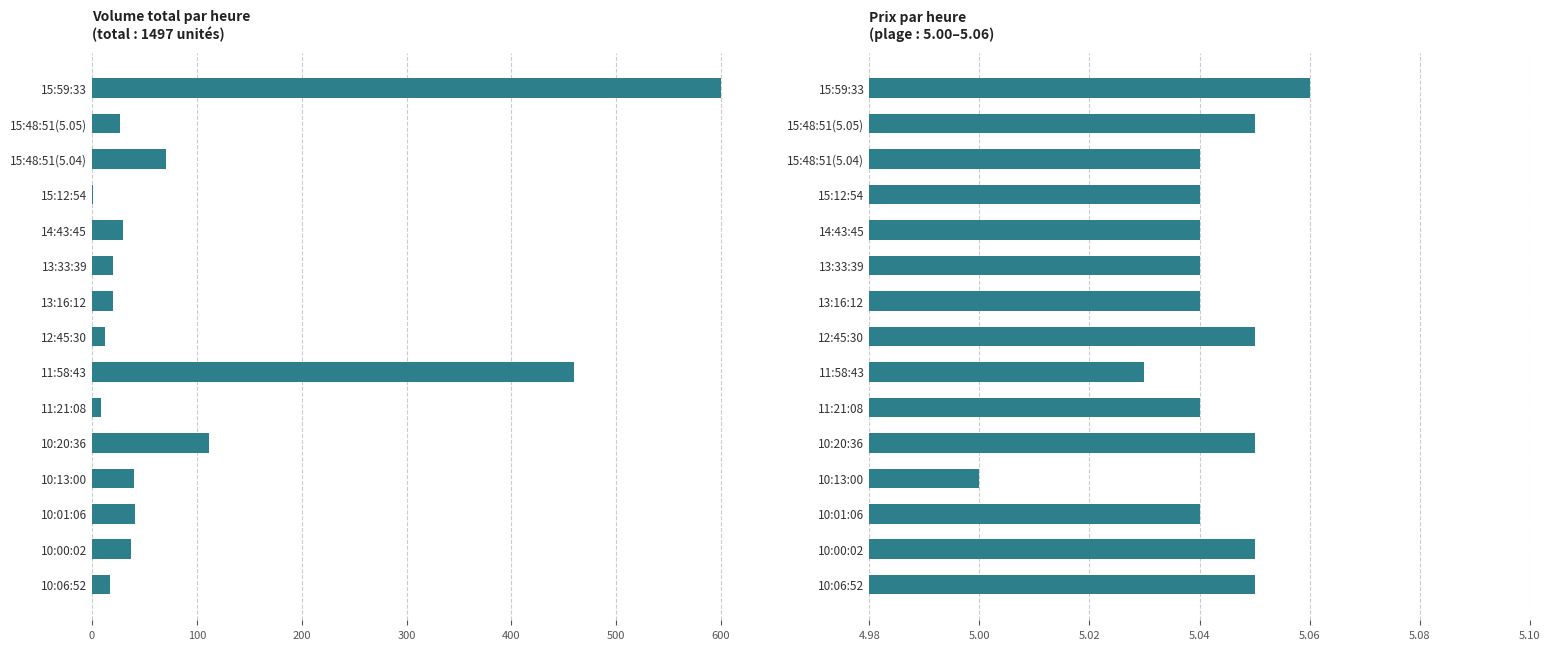

Are the bars grouped side by side (vs. stacked)?

Yes